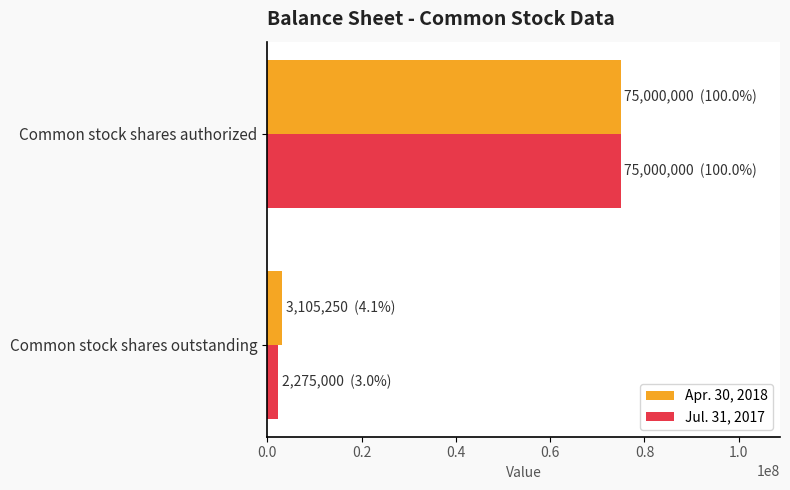

List the series in order of their overall mean, lowest first.

Jul. 31, 2017, Apr. 30, 2018